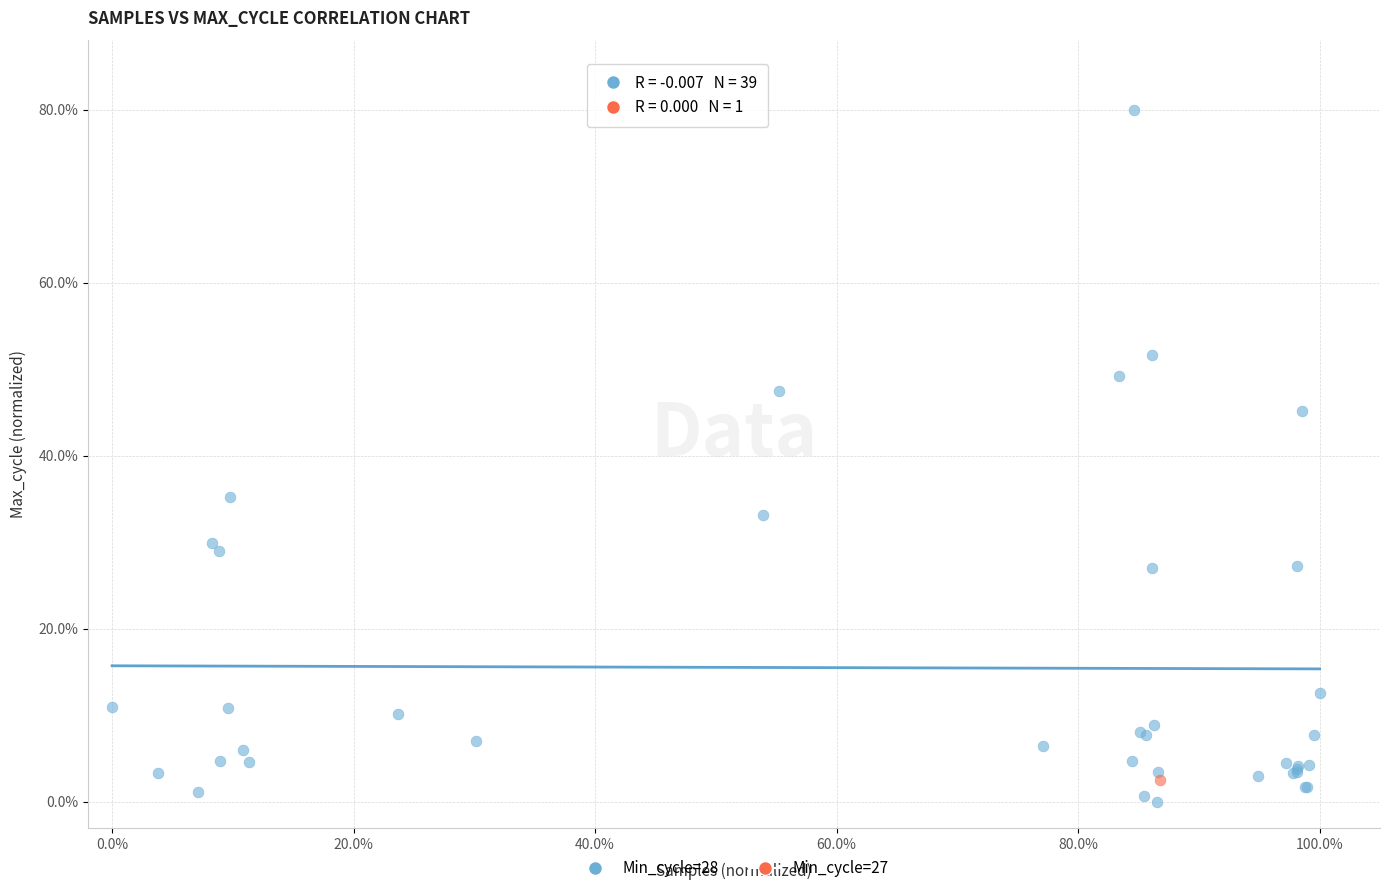

What are all the series names shown in the legend?

Min_cycle=28, Min_cycle=27